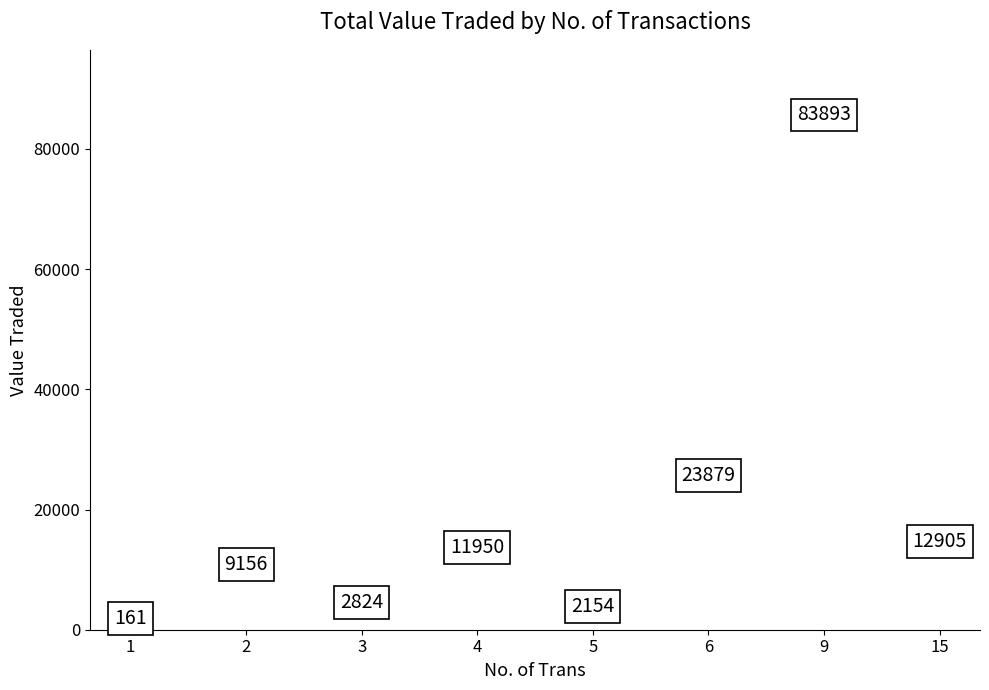

What Y value in the scatter plot is closest to 42027?

23879